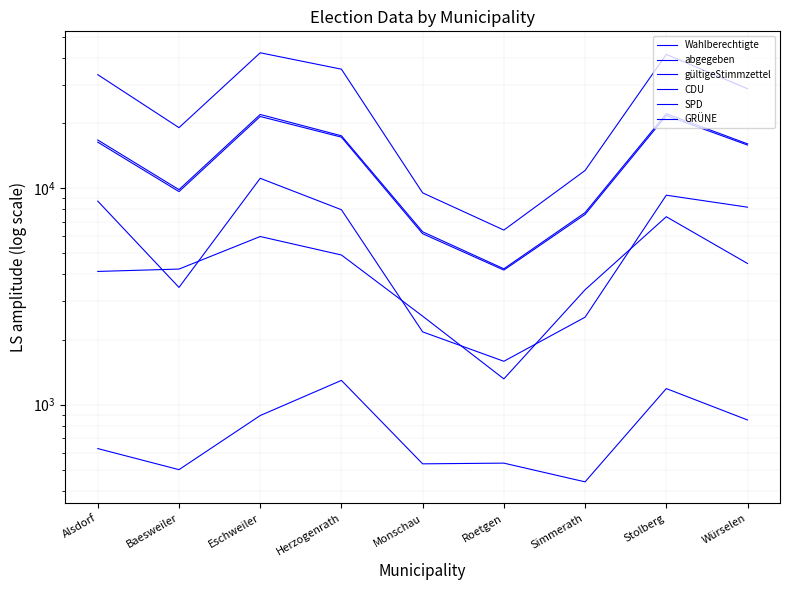

At which label does Wahlberechtigte reach its minimum?

Roetgen